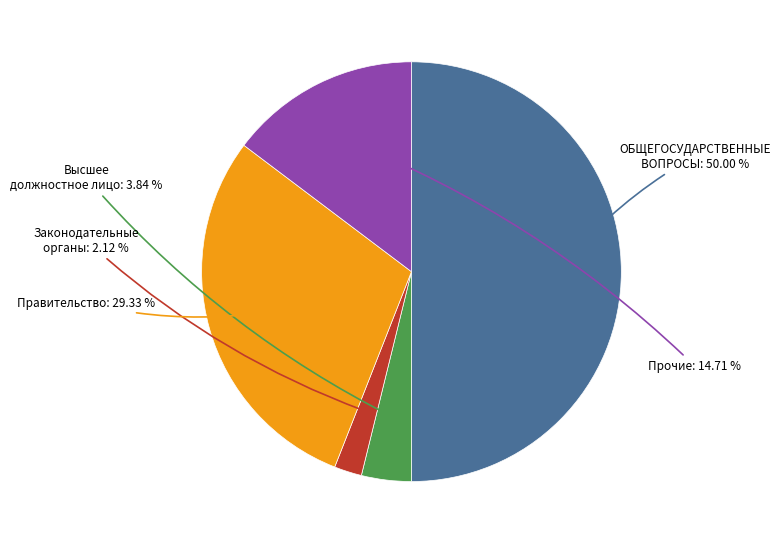

Count the number of slices in the pie.

5